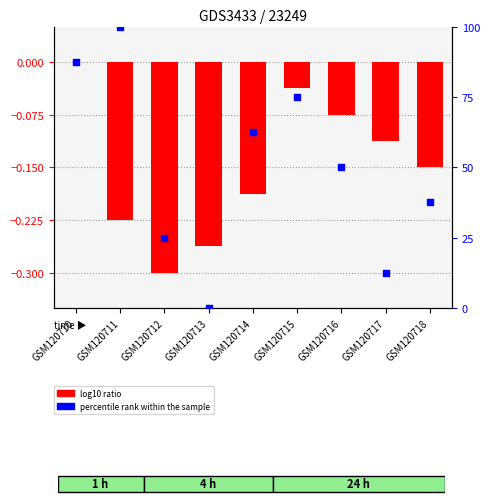

Which series reaches the minimum Y coordinate?

log10 ratio